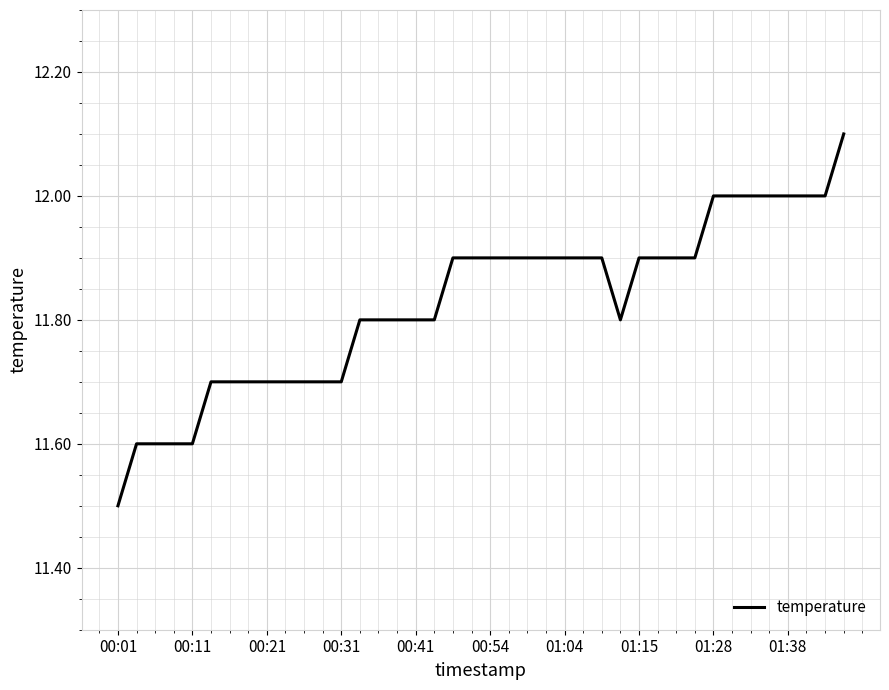

What is the smallest value displayed?

11.5